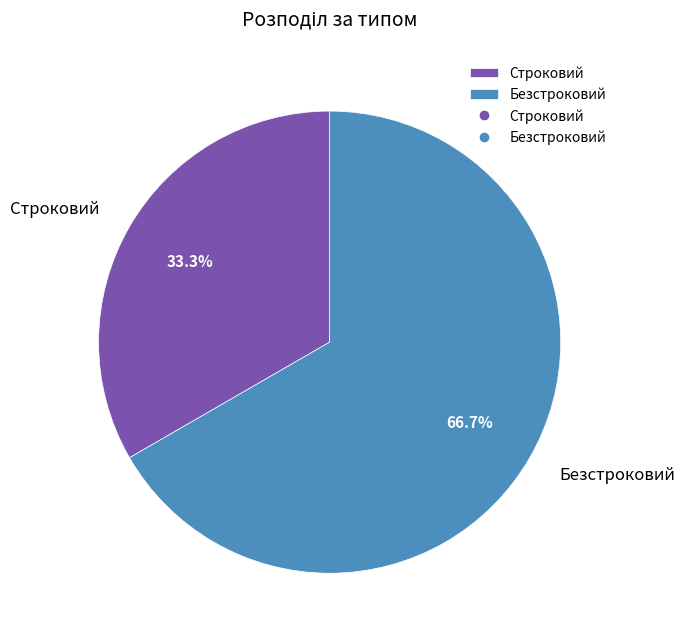

What is the majority slice?

Безстроковий